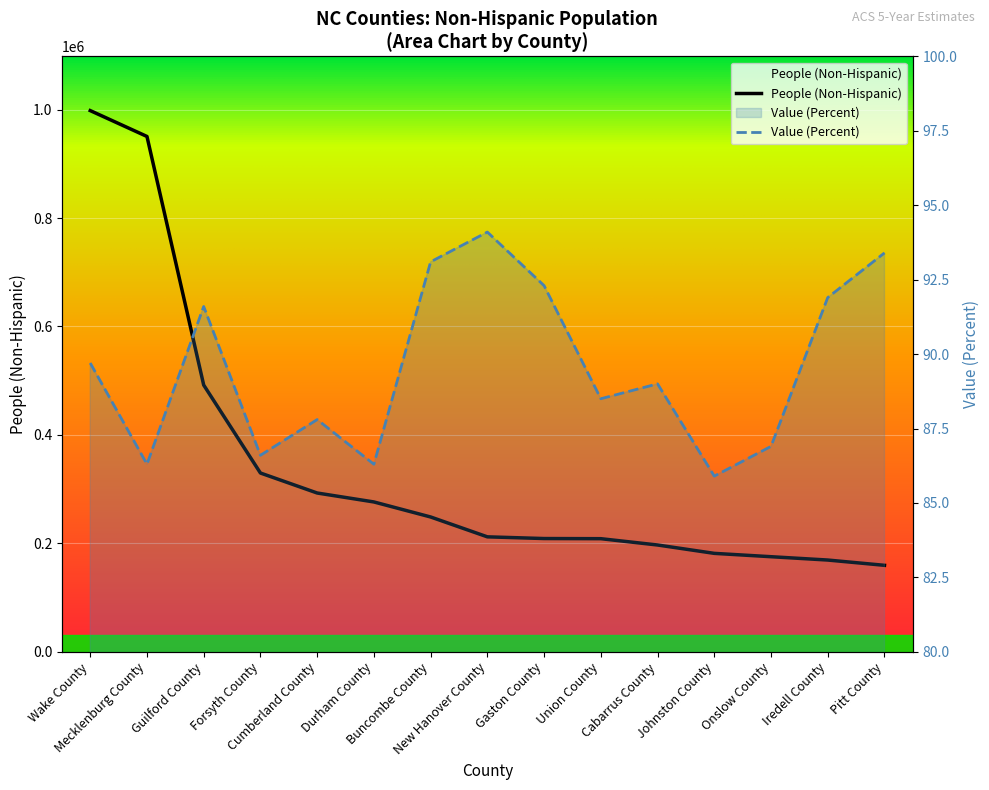

Is the value of Value (Percent) at Iredell County greater than the value of People (Non-Hispanic) at Durham County?

No